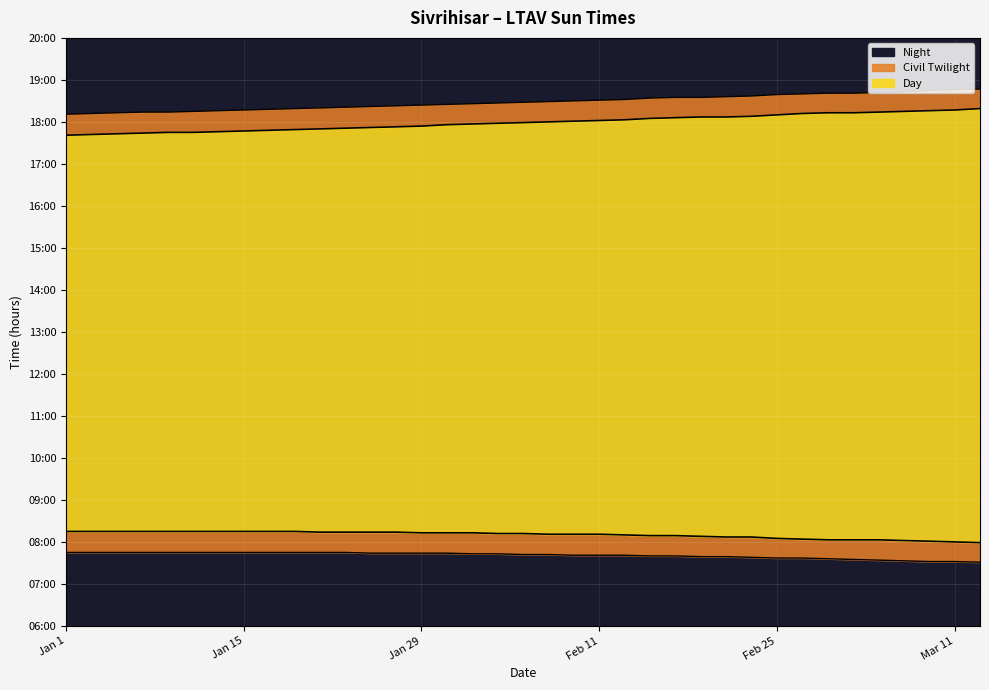

Is it true that civil twl begin equals 1.8 at Feb 19?

False